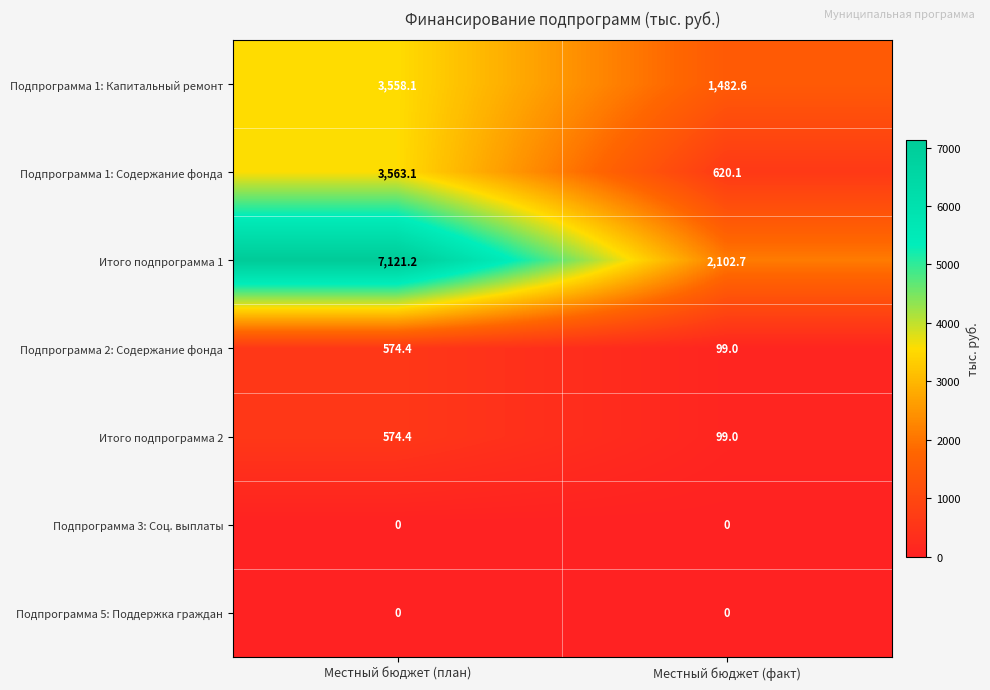

List the labels in order of Итого подпрограмма 2 value, largest first.

Местный бюджет (план), Местный бюджет (факт)